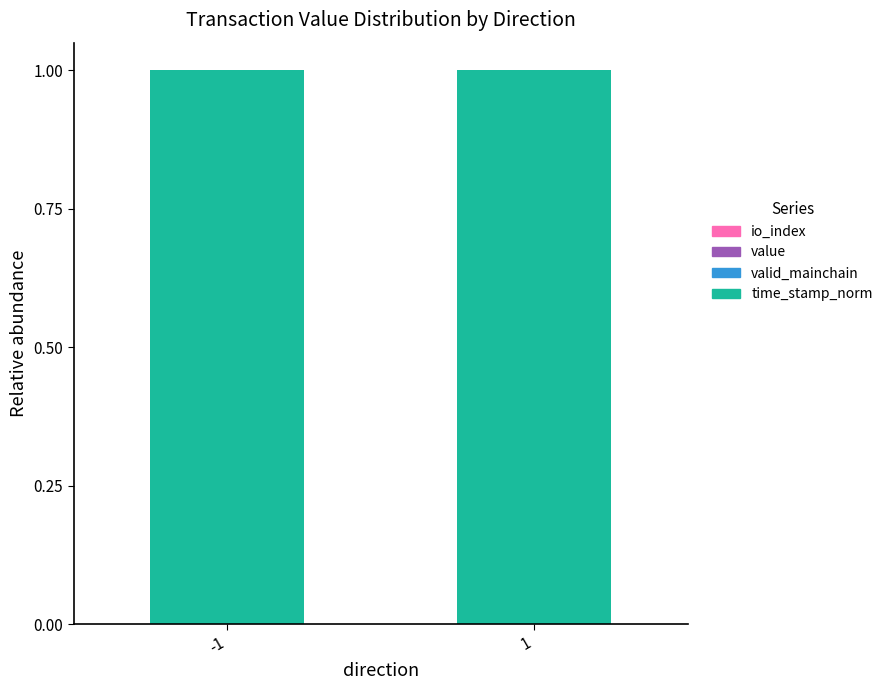

At which category is the sum across all series the highest?

1